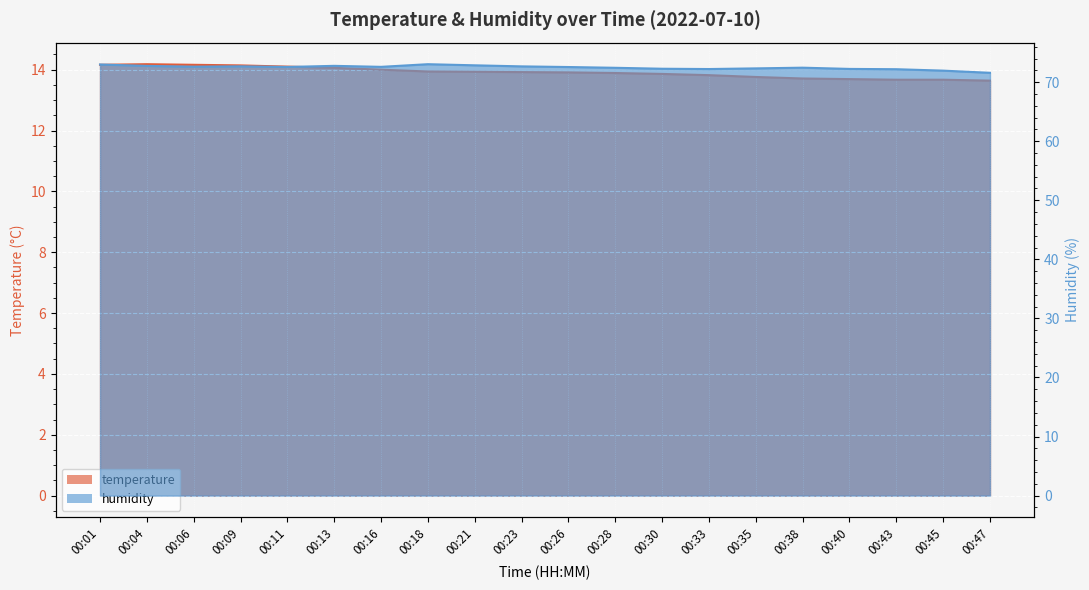

True or false: humidity has a value of 97.3 at 00:18.

False